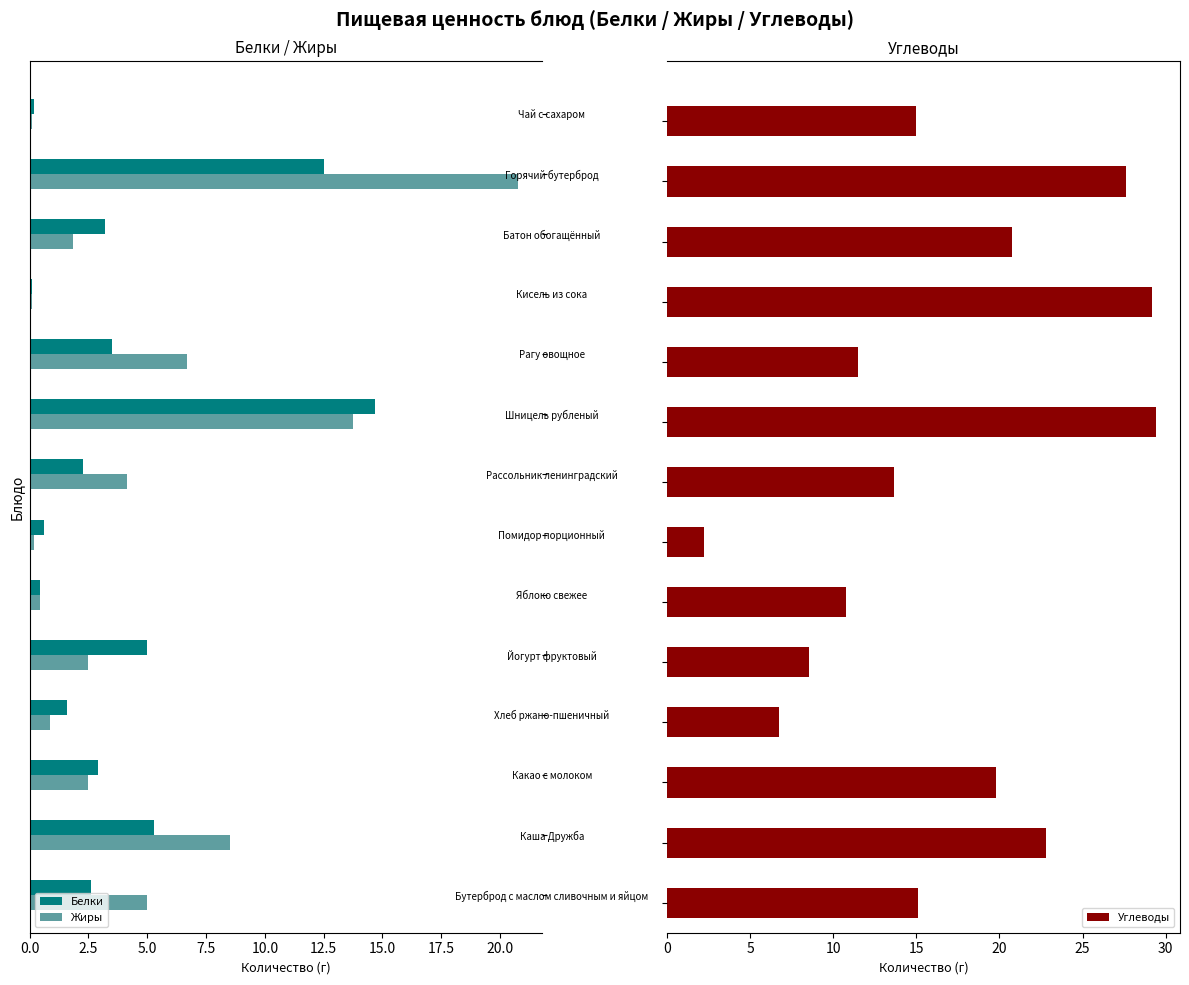

What is the maximum value for Углеводы?

29.4